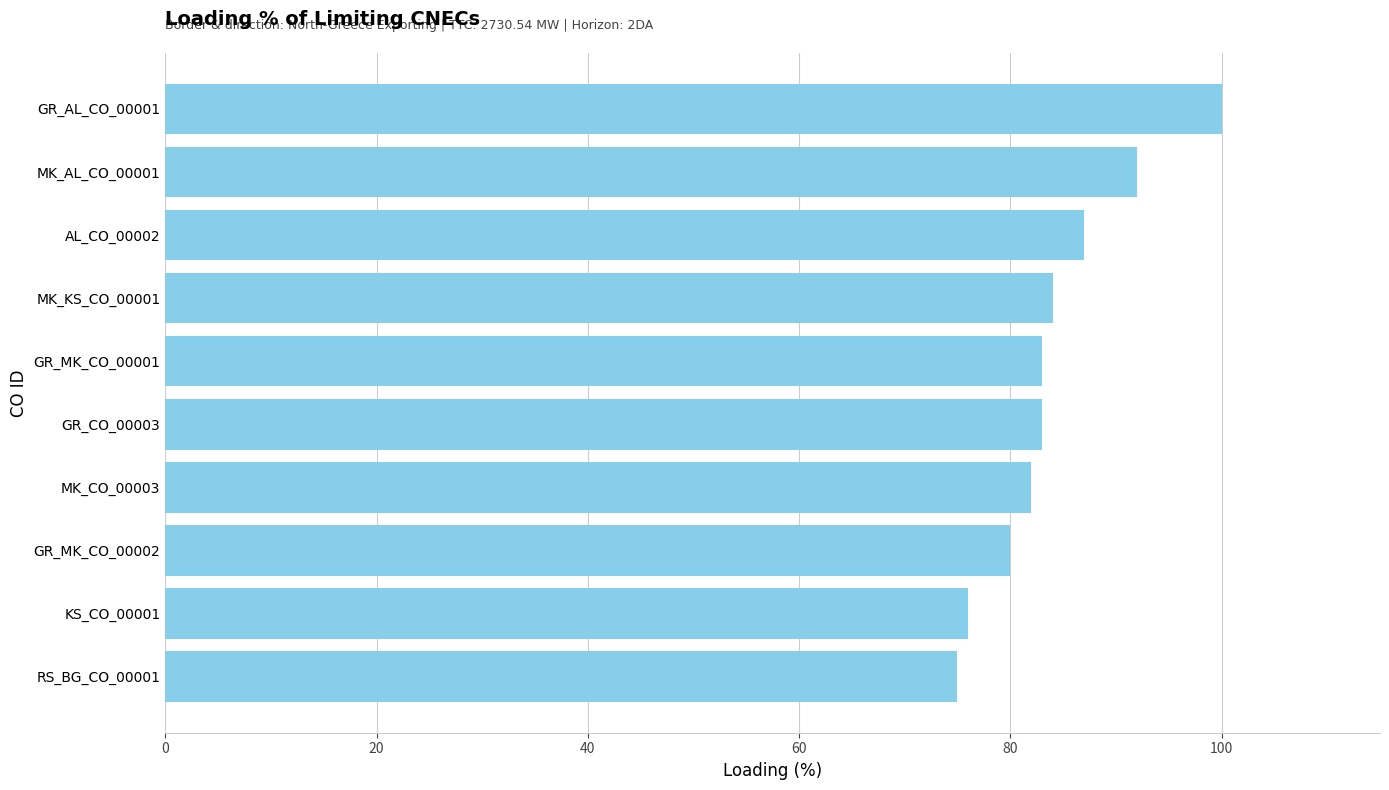

What is the sum of all values?

842